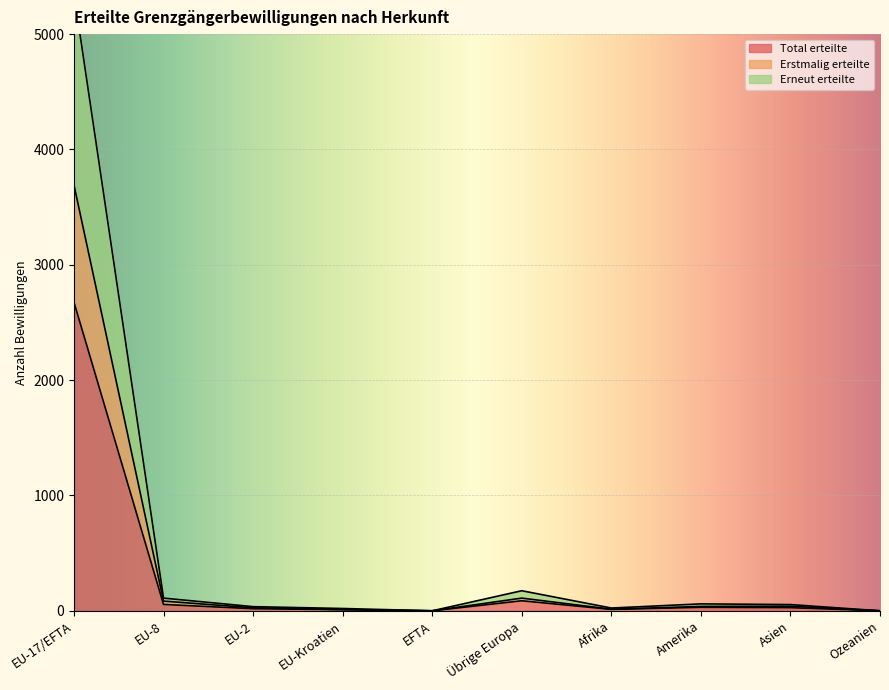

How many categories are shown in the chart?

10